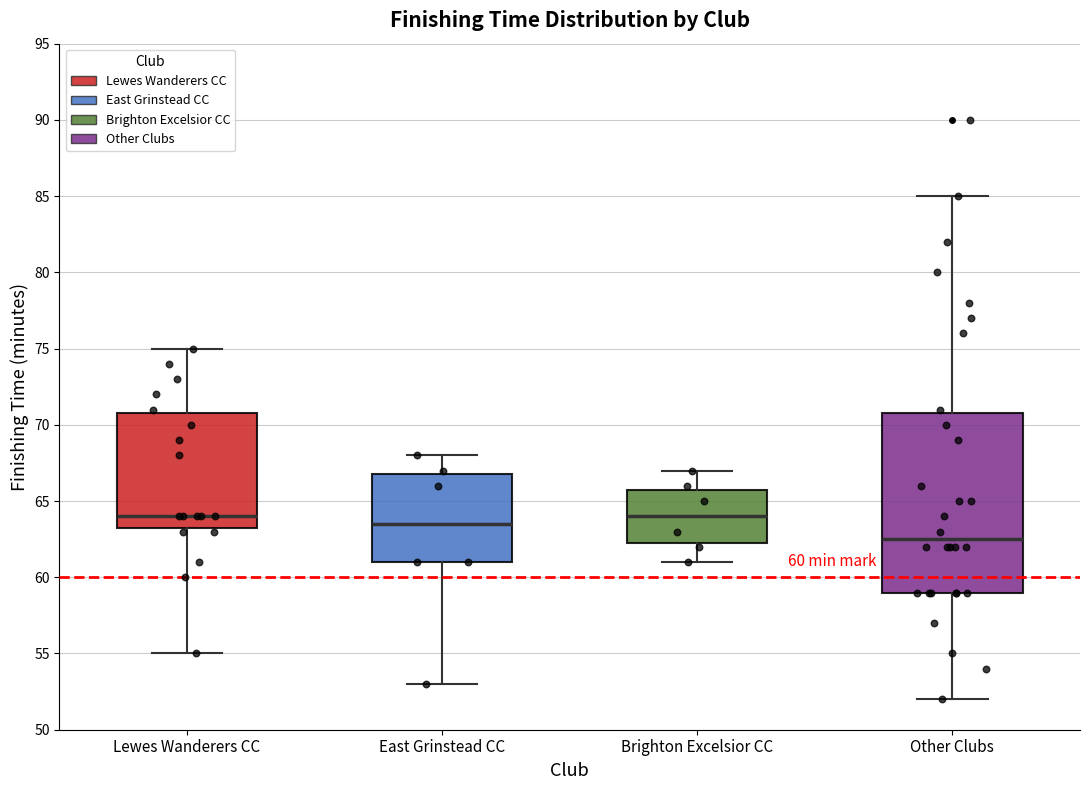

Which box is the tallest, from its lower edge to its upper edge?

Other Clubs